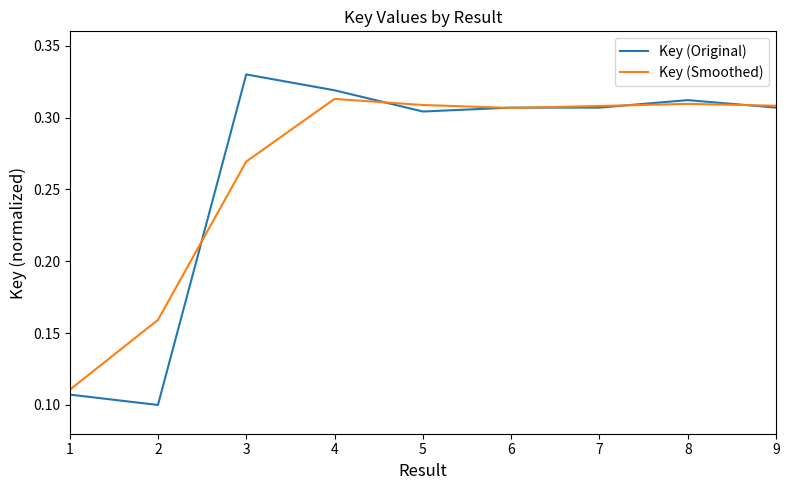

Does the chart display data point markers on the line(s)?

No